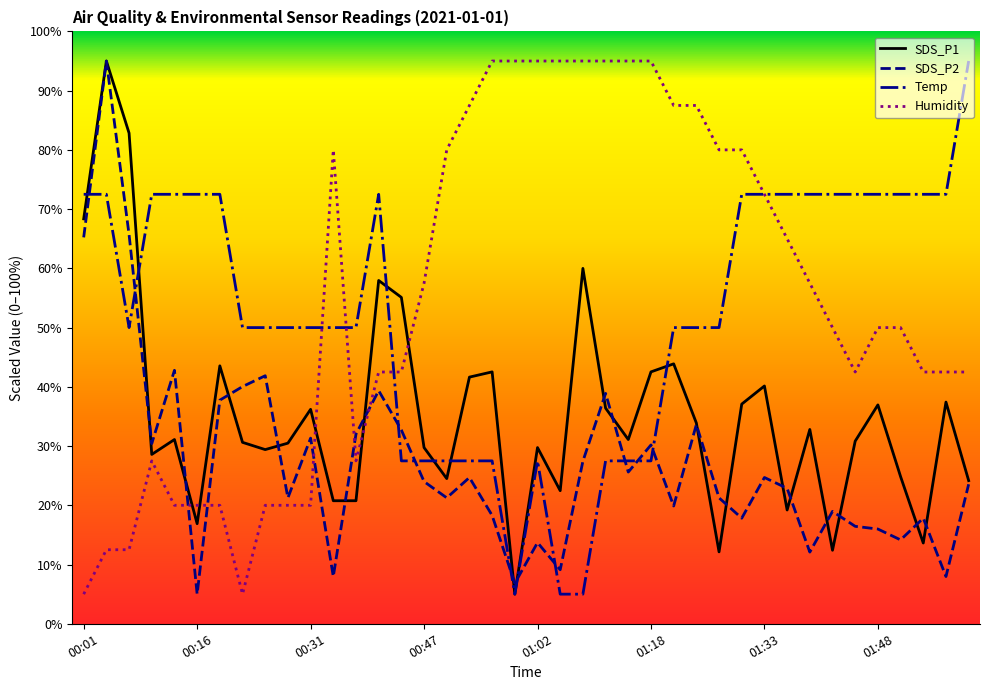

After their last crossing, which series has the higher values: SDS_P1 or Humidity?

Humidity